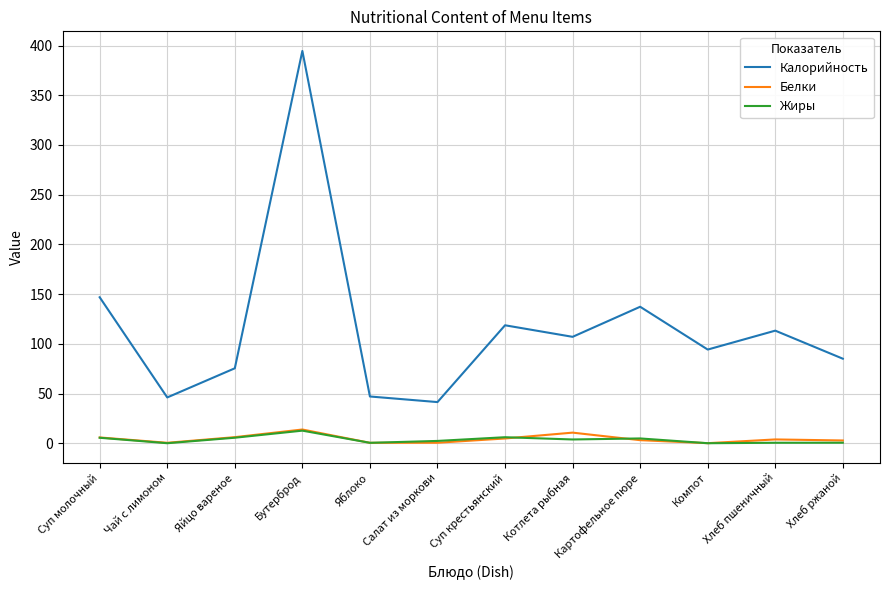

What is the difference between the second highest and second lowest values in the Калорийность series?

100.8